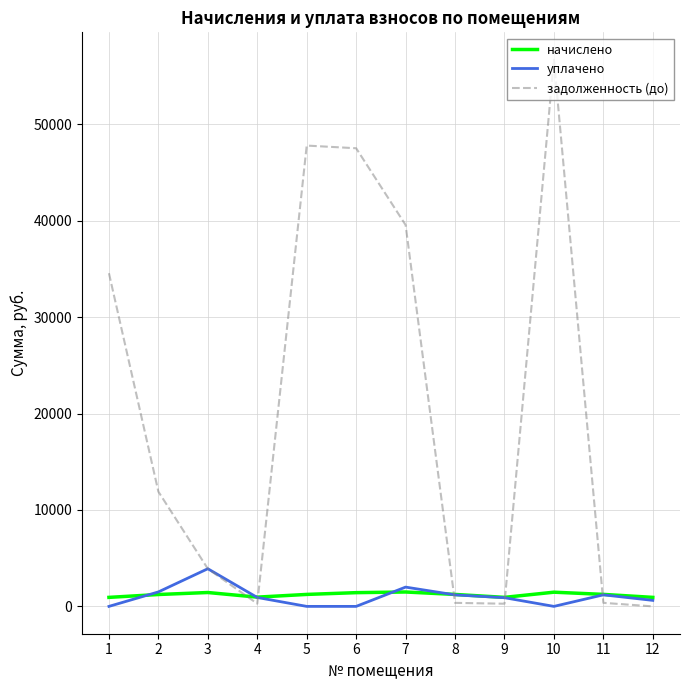

At which category does задолженность (до) reach its first local valley?

4